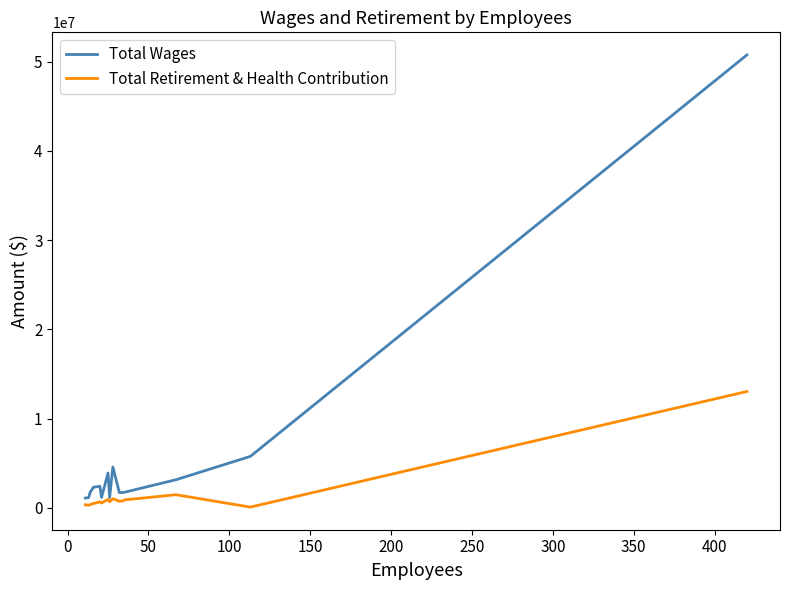

Which series has the largest range (max minus min)?

Total Wages